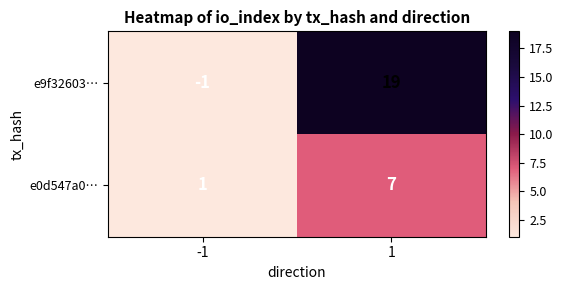

The value of e9f32603… at 1 is 19. True or false?

True